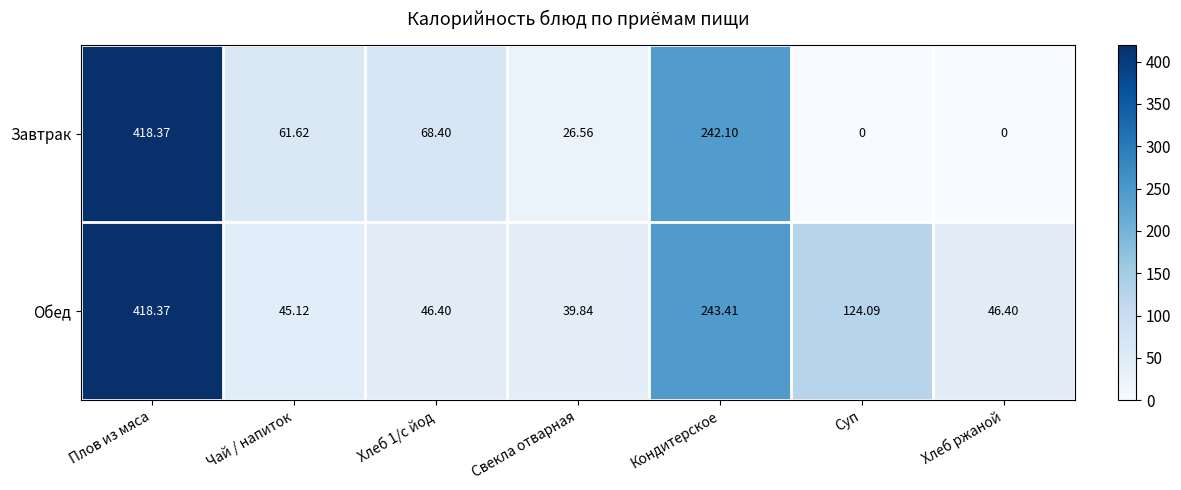

Which label corresponds to the largest value in the chart?

Плов из мяса